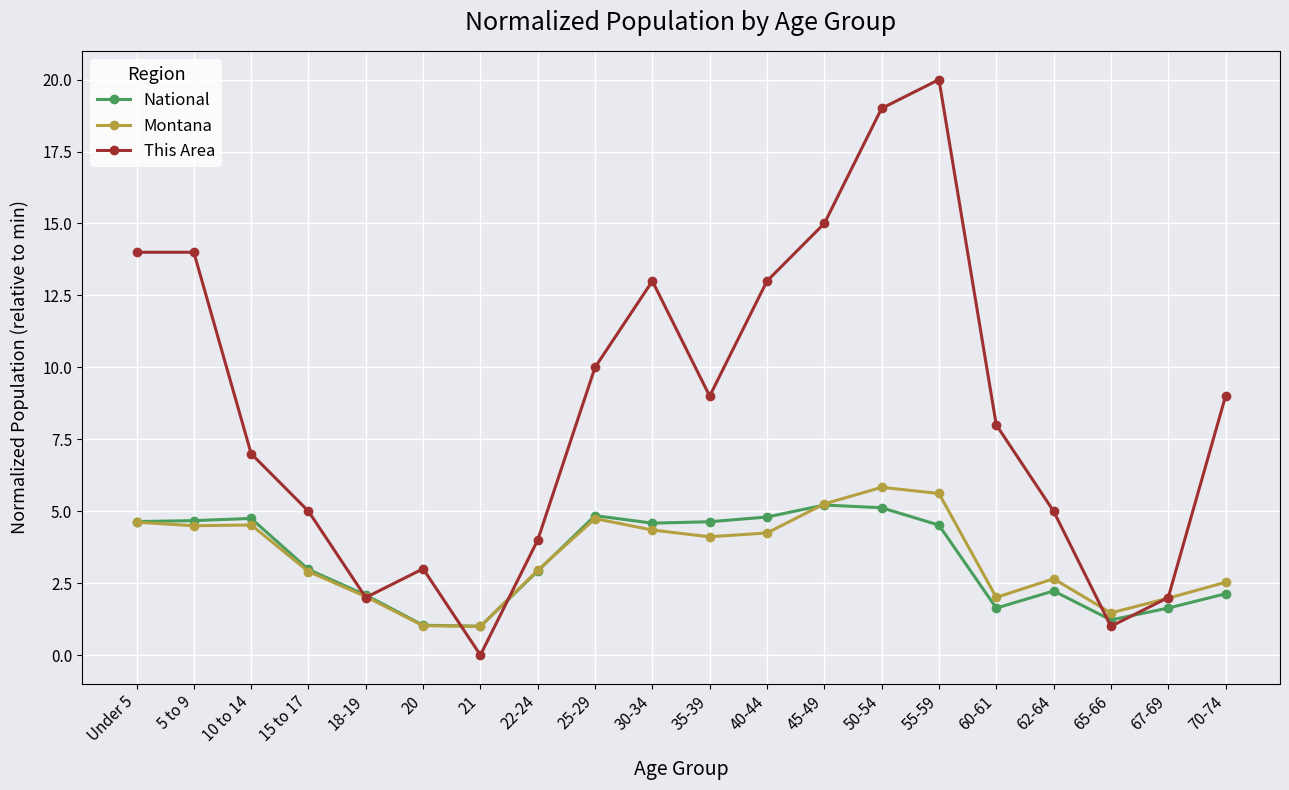

Count the number of data series in this chart.

3